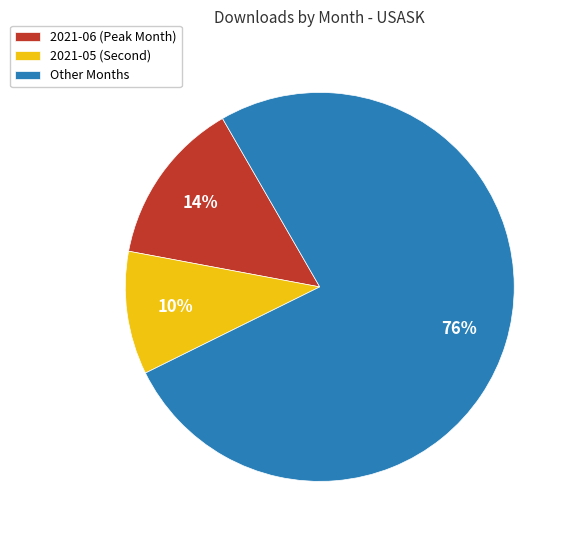

What is the smallest slice in the pie chart?

2021-05 (Second)